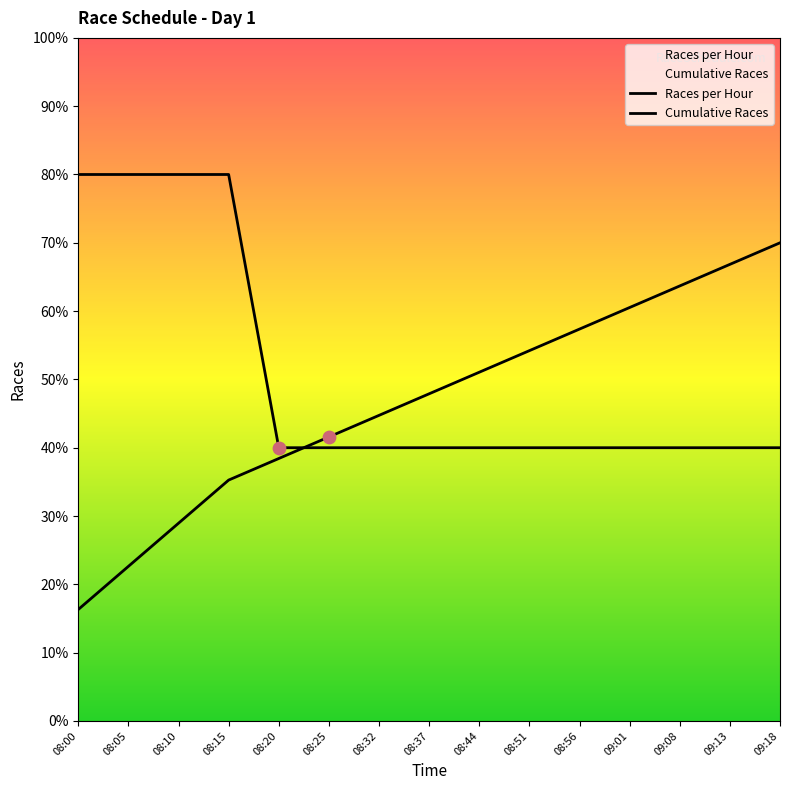

At which category is the sum across all series the highest?

08:15